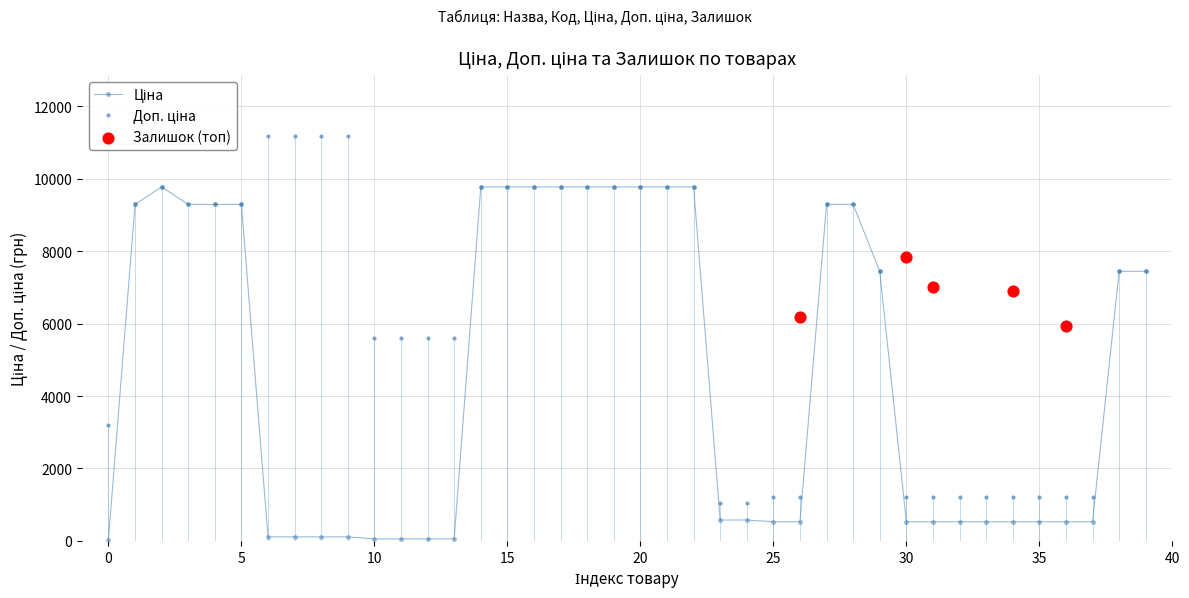

Which series has the widest spread of Y values?

Доп. ціна